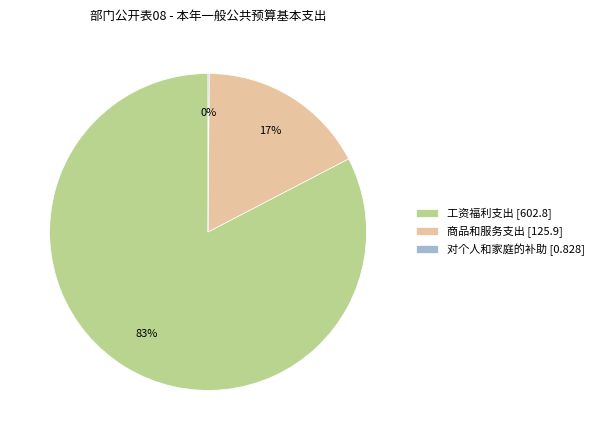

To the nearest percent, what is the difference between the largest and smallest slice percentages?

83%